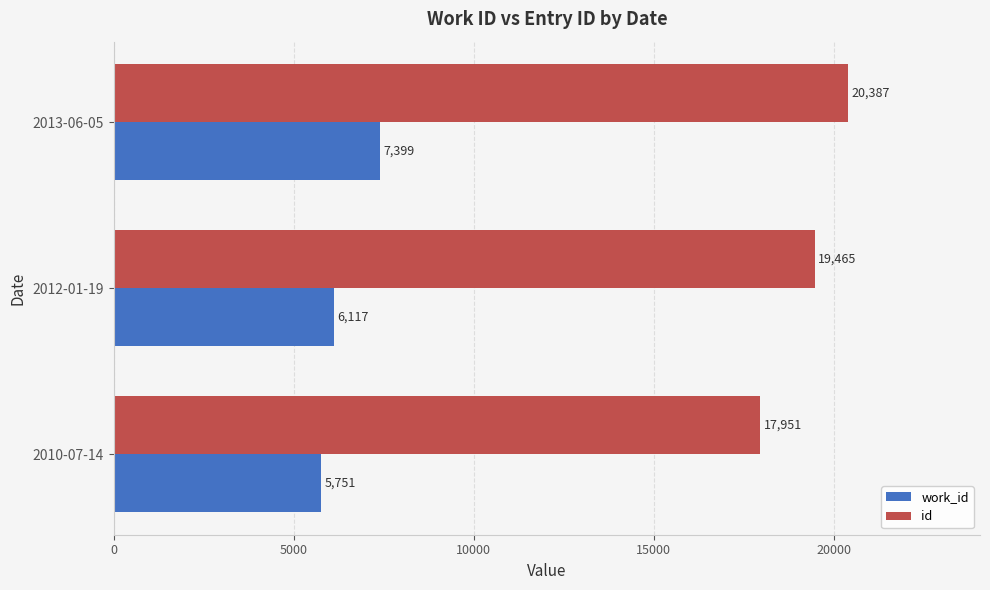

Where is work_id nearest to the value 6575?

2012-01-19